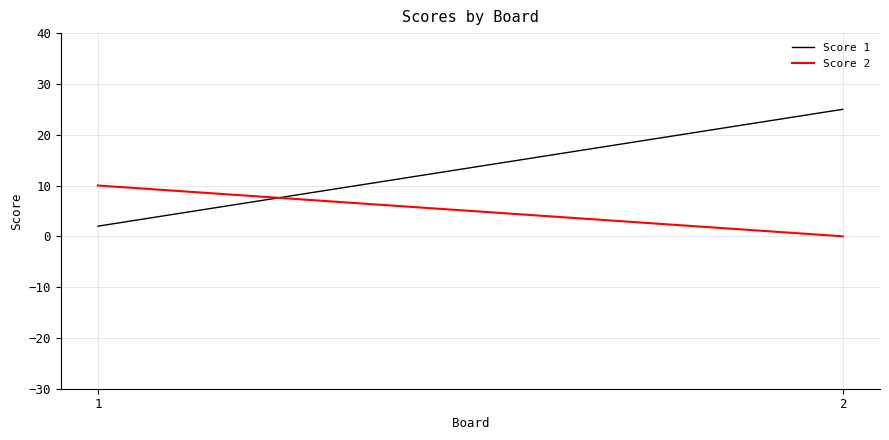

At which label does Score 1 reach its peak?

2